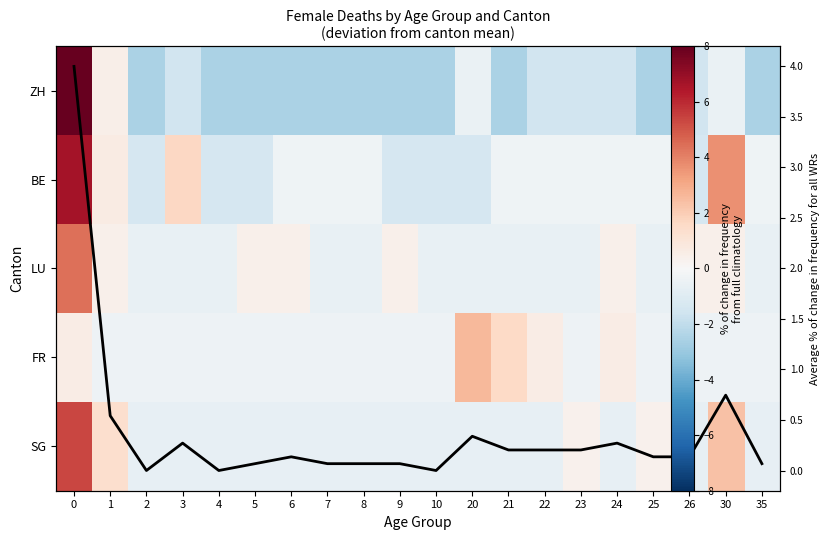

Where is SG nearest to the value 2?

30